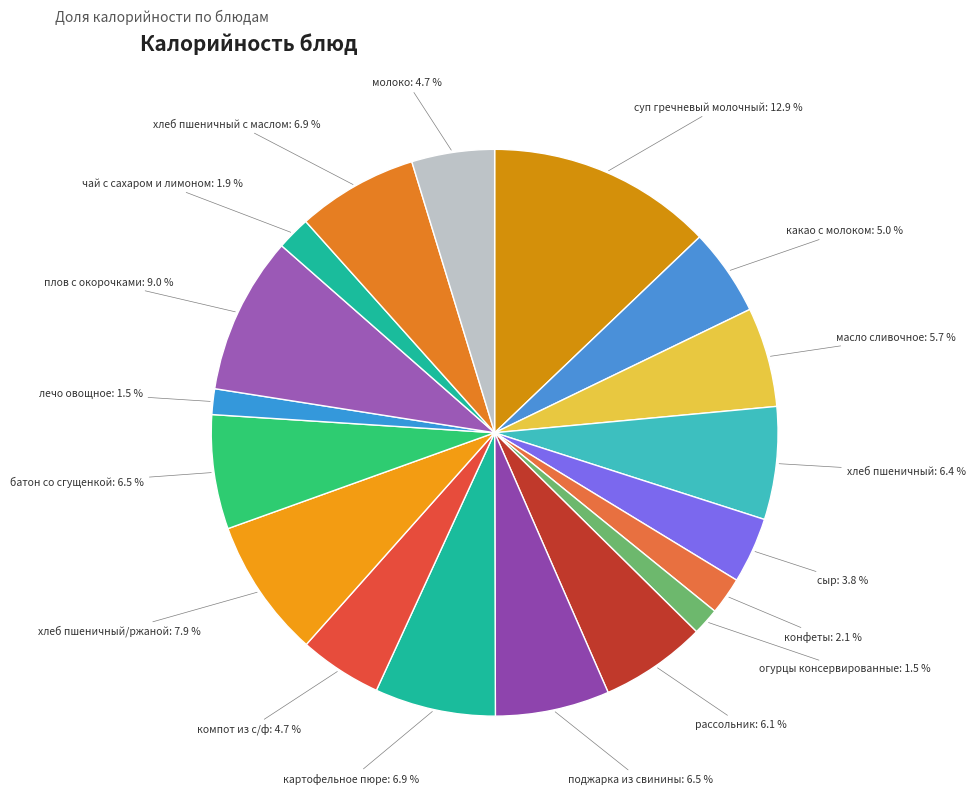

Is there a majority slice in this chart?

No